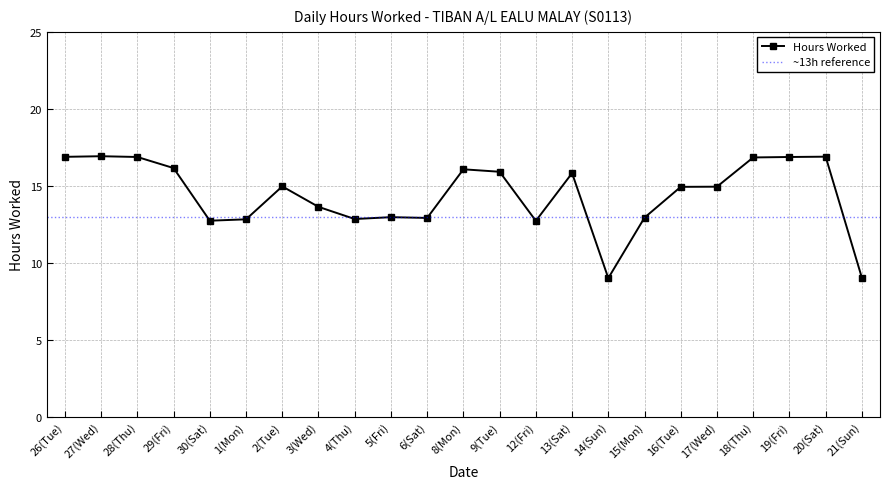

Approximately how many times larger is the value at 4(Thu) compared to 20(Sat)?

0.8